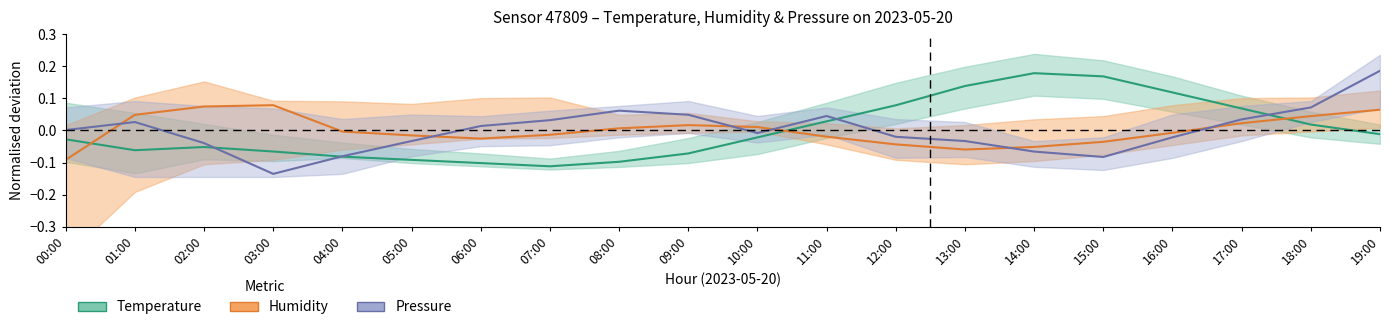

How many lines are shown in the chart?

3